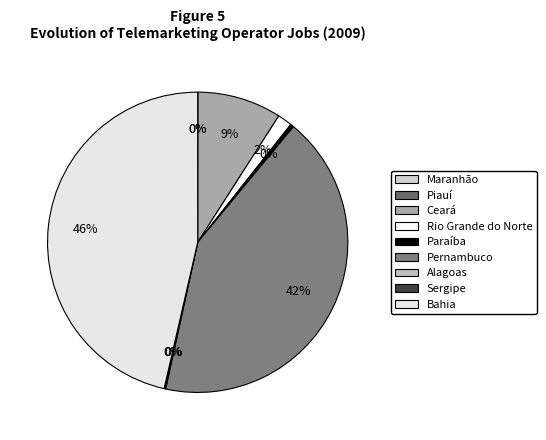

What is the ratio of the value at Pernambuco to the value at Rio Grande do Norte?

27.2